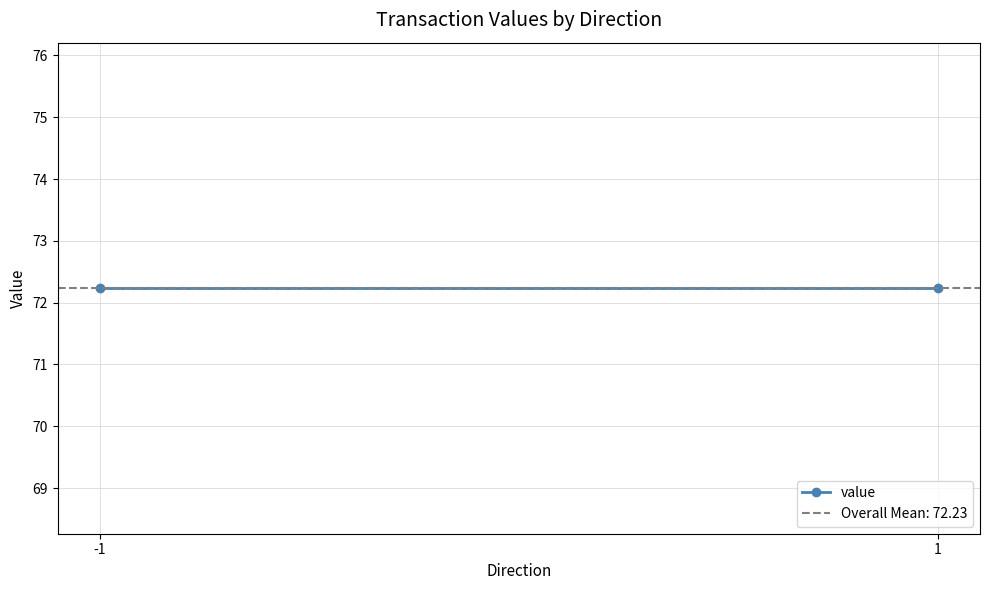

Is it true that io_index equals 0.3 at 1?

False